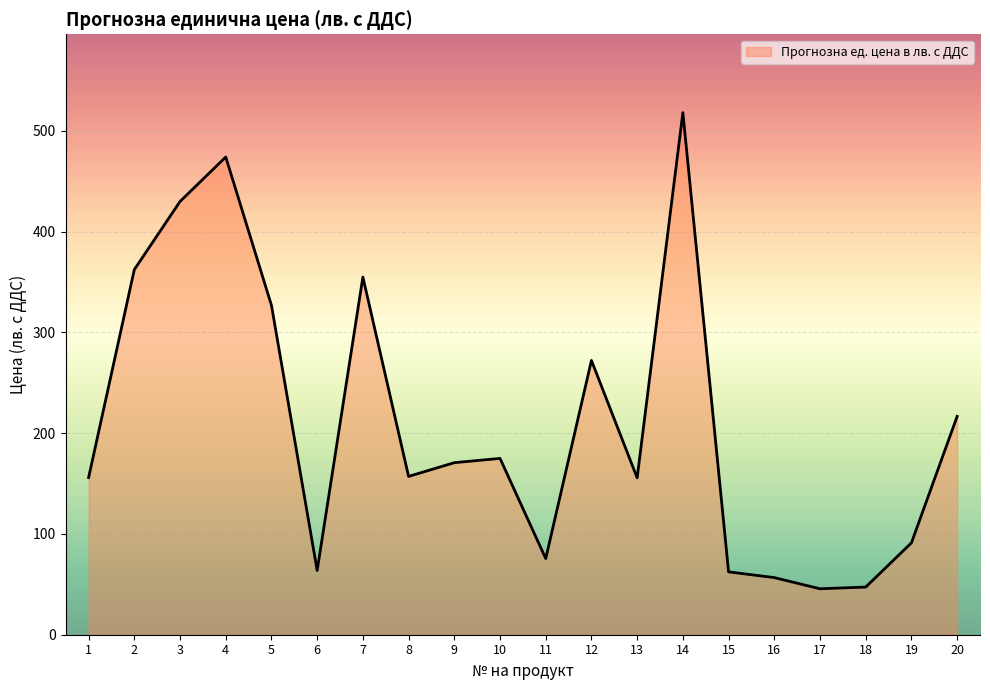

What value does the data have at 4?

474.1